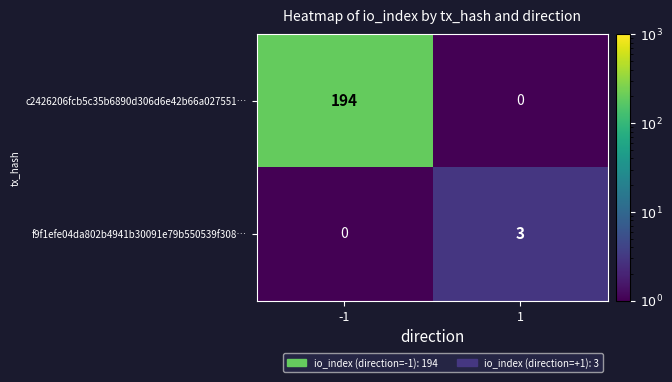

What is the maximum value for c2426206fcb5c35b6890d306d6e42b66a027551…?

194